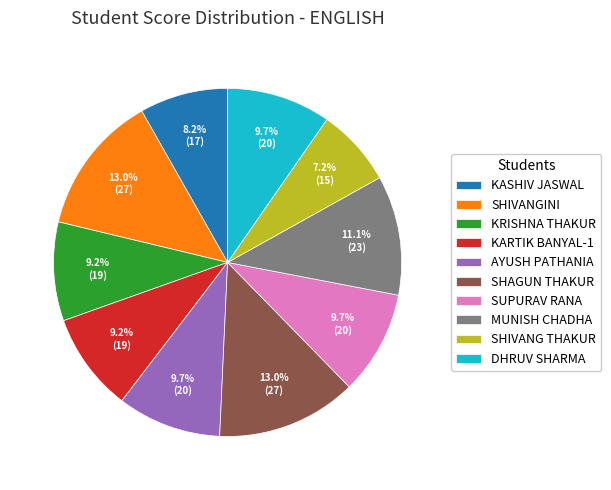

Count the number of slices in the pie.

10